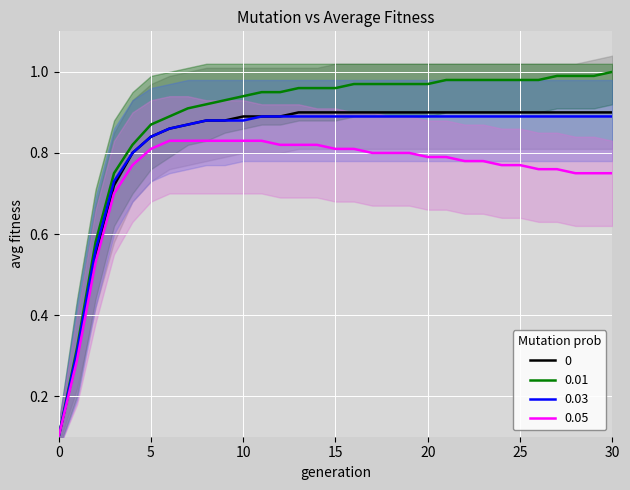

What are all the series names shown in the legend?

0, 0.01, 0.03, 0.05